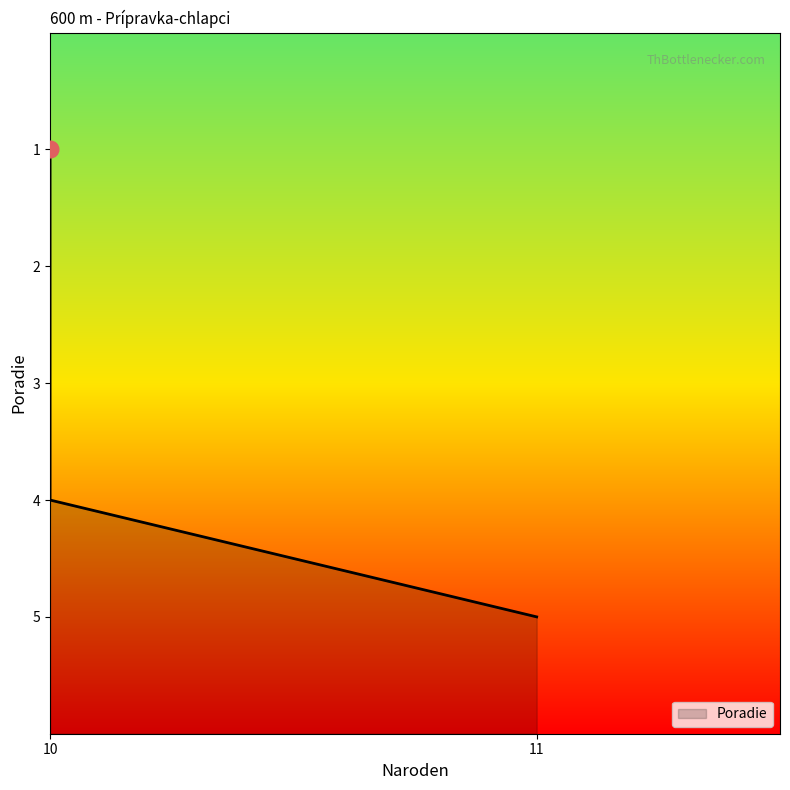

What is the minimum value shown in the chart?

1